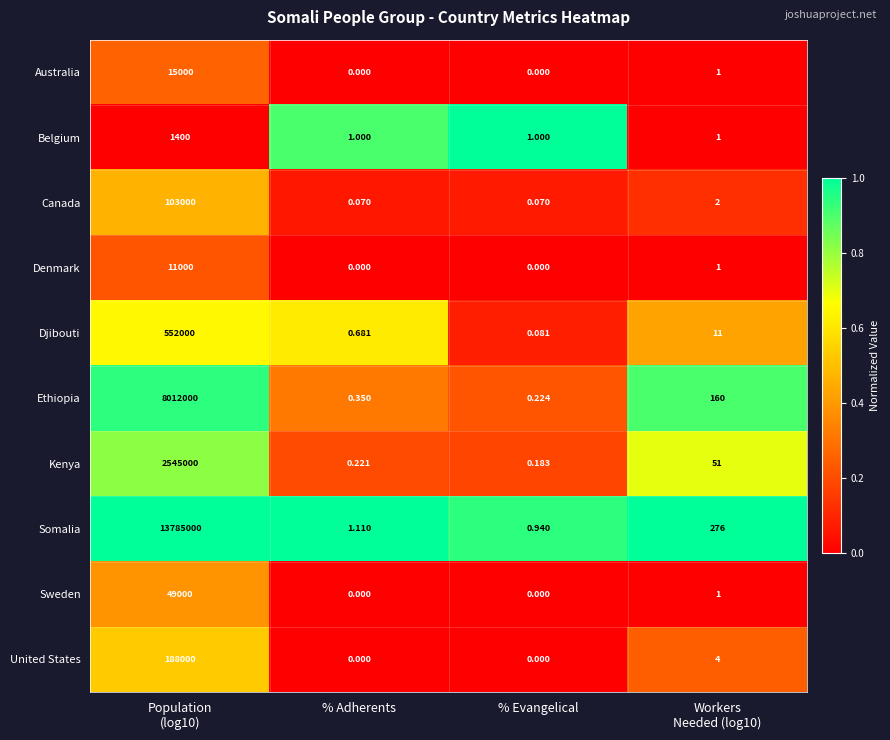

Rank the series by their maximum value, from highest to lowest.

Somalia, Ethiopia, Kenya, Djibouti, United States, Canada, Sweden, Australia, Denmark, Belgium